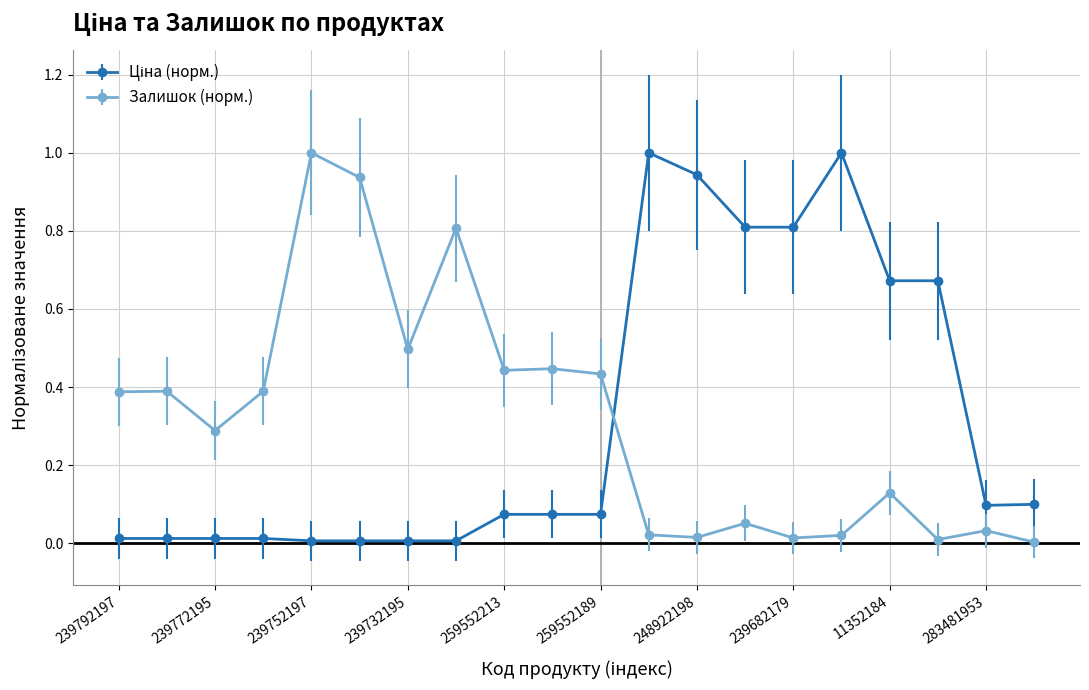

What is the greatest value displayed?

1.0